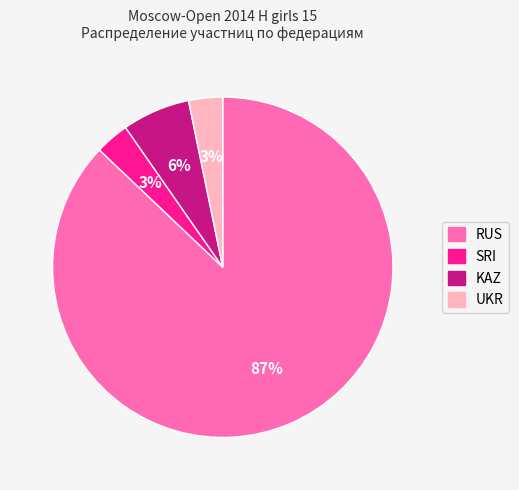

The RUS slice represents 87% of the pie. True or false?

True